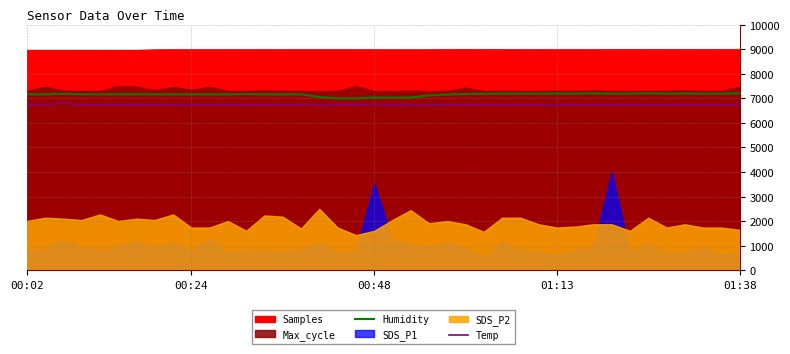

What is the highest value of the Humidity series?

7200.0